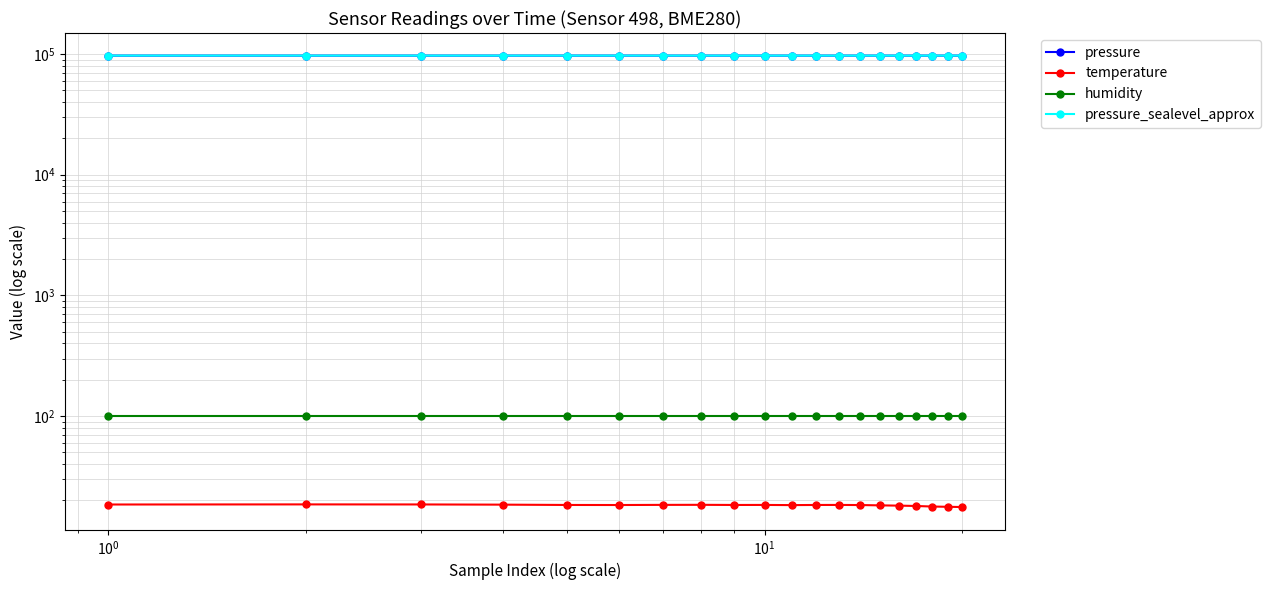

True or false: temperature and humidity cross at least once.

False